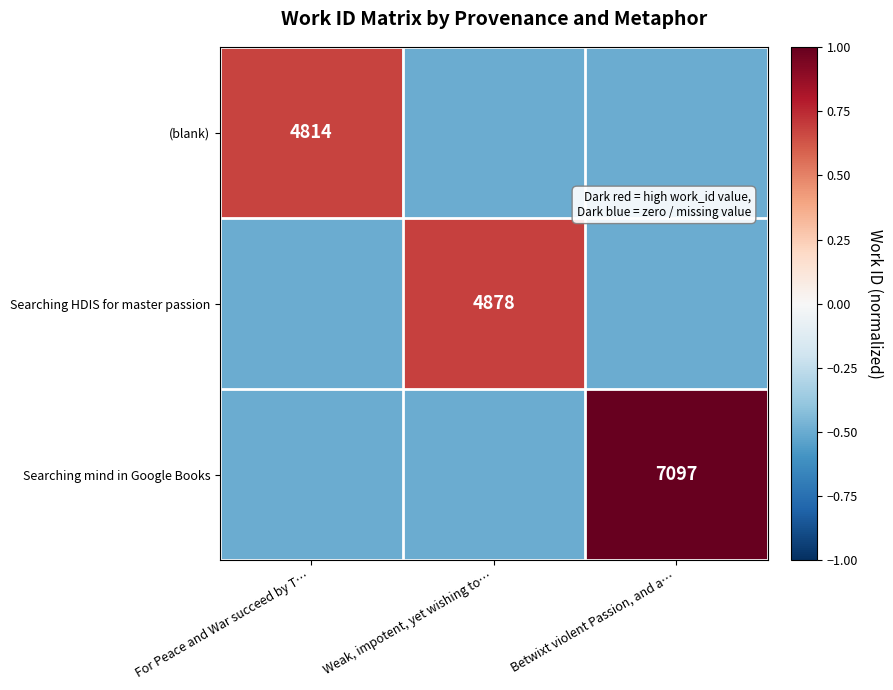

Is it true that (blank) equals 0.7 at For Peace and War succeed by T…?

True